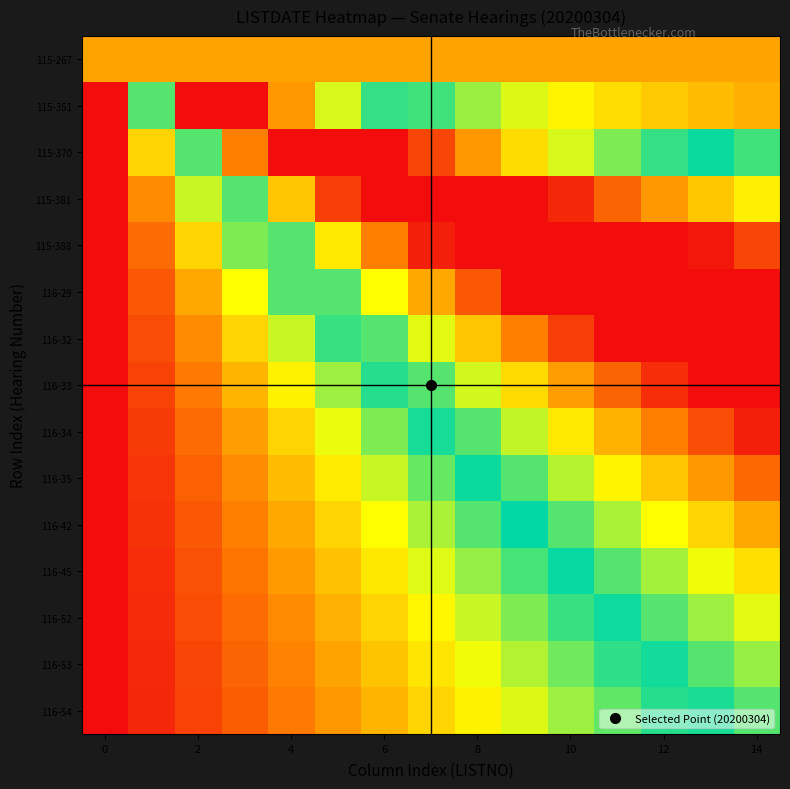

Reading right to left, list all the values displayed in this chart.

115-267: 4309398.2	4309398.2	4309398.2	4309398.2	4309398.2	4309398.2	4309398.2	4309398.2	4309398.2	4309398.2	4309398.2	4309398.2	4309398.2	4309398.2	4309398.2
115-351: 4617212.3	4972382.5	5386747.7	5876452.1	6464097.3	7182330.3	8080121.6	9234424.7	10773495.5	12928194.6	16160243.2	20200304.0	20200304.0	11222391.1	0.0
115-370: 9234424.7	9944765.0	10773495.5	11752904.1	12928194.6	14364660.6	16160243.2	18468849.4	20200304.0	20200304.0	20200304.0	16833586.7	11222391.1	5611195.6	0.0
115-381: 13851637.0	14917147.6	16160243.2	17629356.2	19392291.8	20200304.0	20200304.0	20200304.0	20200304.0	18703985.2	14963188.1	11222391.1	7481594.1	3740797.0	0.0
115-388: 18468849.4	19889530.1	20200304.0	20200304.0	20200304.0	20200304.0	20200304.0	19639184.4	16833586.7	14027988.9	11222391.1	8416793.3	5611195.6	2805597.8	0.0
116-29: 20200304.0	20200304.0	20200304.0	20200304.0	20200304.0	20200304.0	17955825.8	15711347.6	13466869.3	11222391.1	8977912.9	6733434.7	4488956.4	2244478.2	0.0
116-32: 20200304.0	20200304.0	20200304.0	20200304.0	18703985.2	16833586.7	14963188.1	13092789.6	11222391.1	9351992.6	7481594.1	5611195.6	3740797.0	1870398.5	0.0
116-33: 20200304.0	20200304.0	19238384.8	17635186.0	16031987.3	14428788.6	12825589.8	11222391.1	9619192.4	8015993.7	6412794.9	4809596.2	3206397.5	1603198.7	0.0
116-34: 19639184.4	18236385.6	16833586.7	15430787.8	14027988.9	12625190.0	11222391.1	9819592.2	8416793.3	7013994.4	5611195.6	4208396.7	2805597.8	1402798.9	0.0
116-35: 17457052.8	16210120.5	14963188.1	13716255.8	12469323.5	11222391.1	9975458.8	8728526.4	7481594.1	6234661.7	4987729.4	3740797.0	2493864.7	1246932.3	0.0
116-42: 15711347.6	14589108.4	13466869.3	12344630.2	11222391.1	10100152.0	8977912.9	7855673.8	6733434.7	5611195.6	4488956.4	3366717.3	2244478.2	1122239.1	0.0
116-45: 14283043.2	13262825.9	12242608.5	11222391.1	10202173.7	9181956.4	8161739.0	7141521.6	6121304.2	5101086.9	4080869.5	3060652.1	2040434.7	1020217.4	0.0
116-52: 13092789.6	12157590.4	11222391.1	10287191.9	9351992.6	8416793.3	7481594.1	6546394.8	5611195.6	4675996.3	3740797.0	2805597.8	1870398.5	935199.3	0.0
116-53: 12085652.0	11222391.1	10359130.3	9495869.4	8632608.5	7769347.7	6906086.8	6042826.0	5179565.1	4316304.3	3453043.4	2589782.6	1726521.7	863260.9	0.0
116-54: 11222391.1	10420791.7	9619192.4	8817593.0	8015993.7	7214394.3	6412794.9	5611195.6	4809596.2	4007996.8	3206397.5	2404798.1	1603198.7	801599.4	0.0